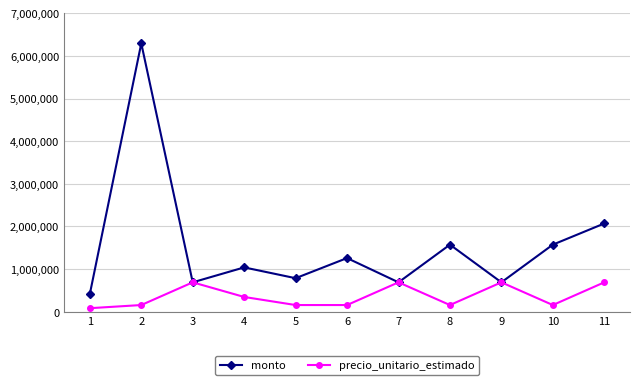

Which series has the widest spread of values?

monto